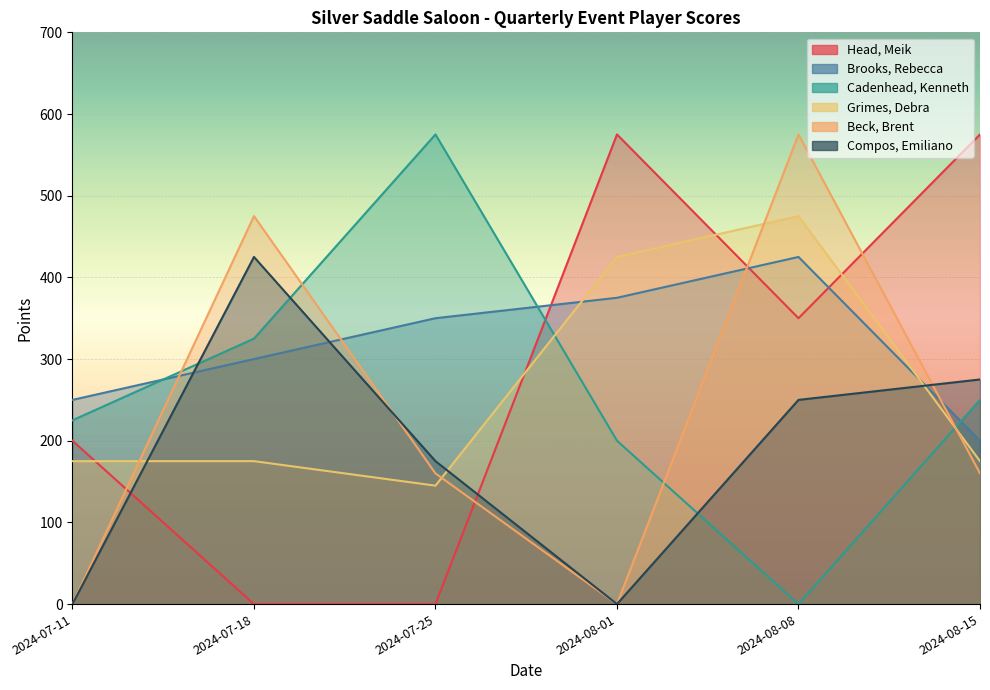

Read the Head, Meik value at 2024-07-11.

200